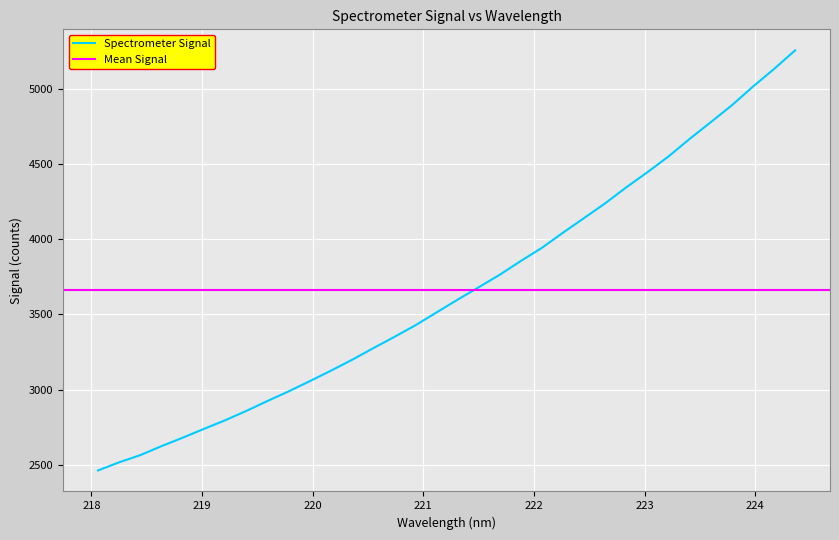

What is the maximum value shown in the chart?

5259.9